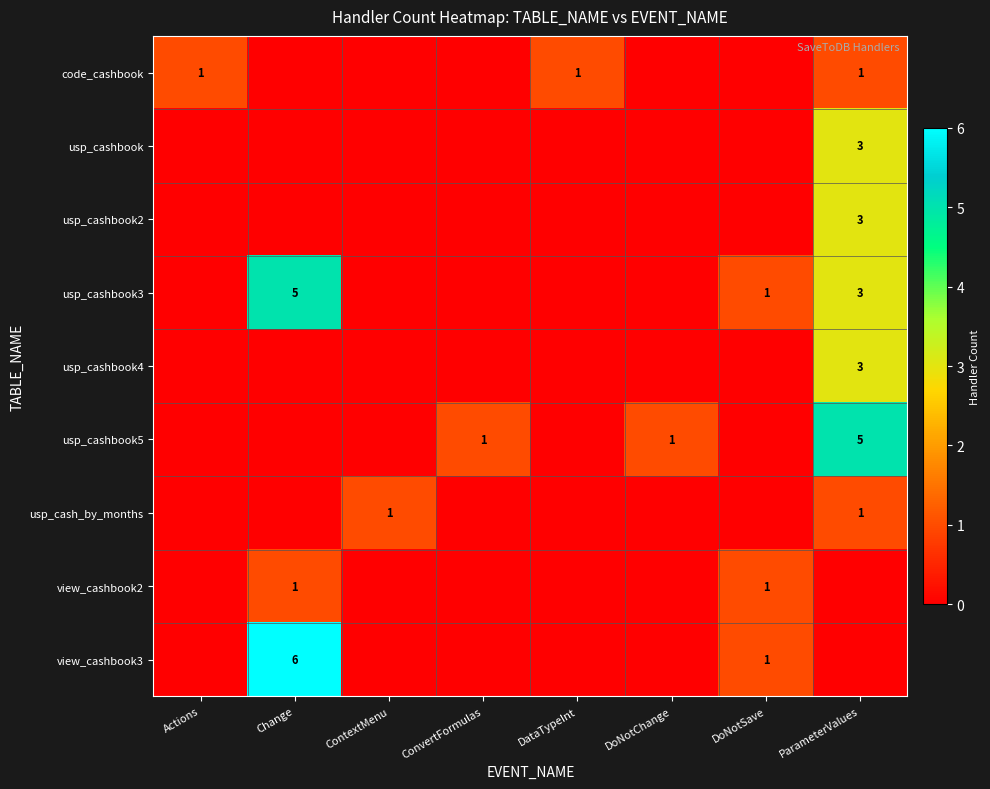

The value of view_cashbook3 at Change is 3. True or false?

False